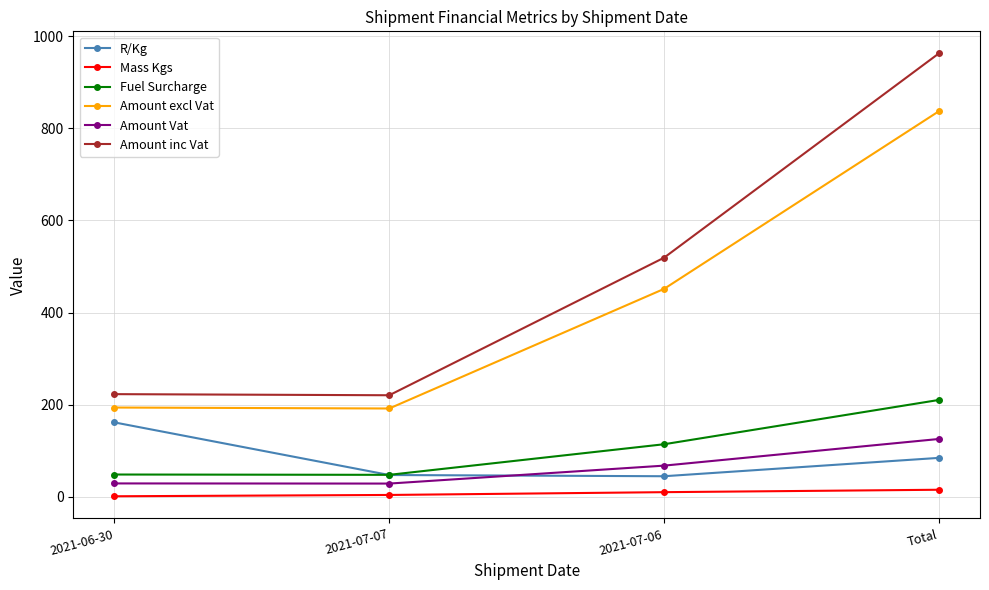

Rank the series at 2021-06-30 from lowest to highest value.

Mass Kgs, Amount Vat, Fuel Surcharge, R/Kg, Amount excl Vat, Amount inc Vat